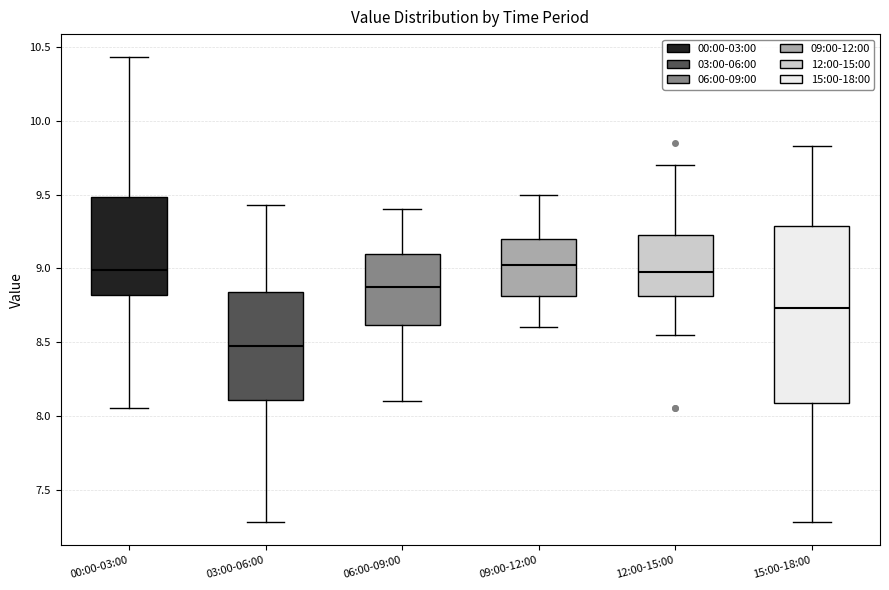

Which box is the tallest, from its lower edge to its upper edge?

15:00-18:00